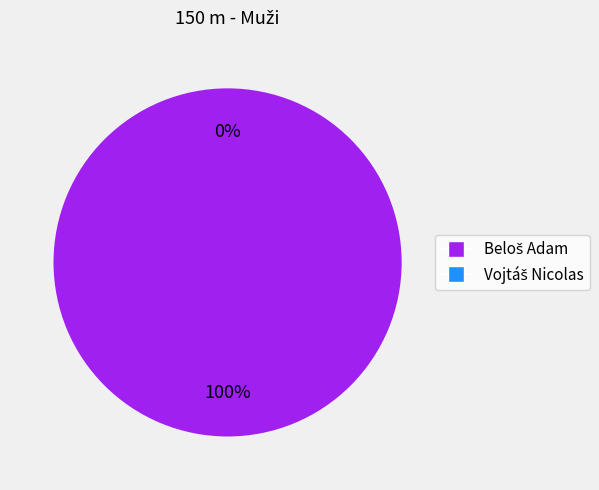

What is the change in value from Beloš Adam to Vojtáš Nicolas?

-98